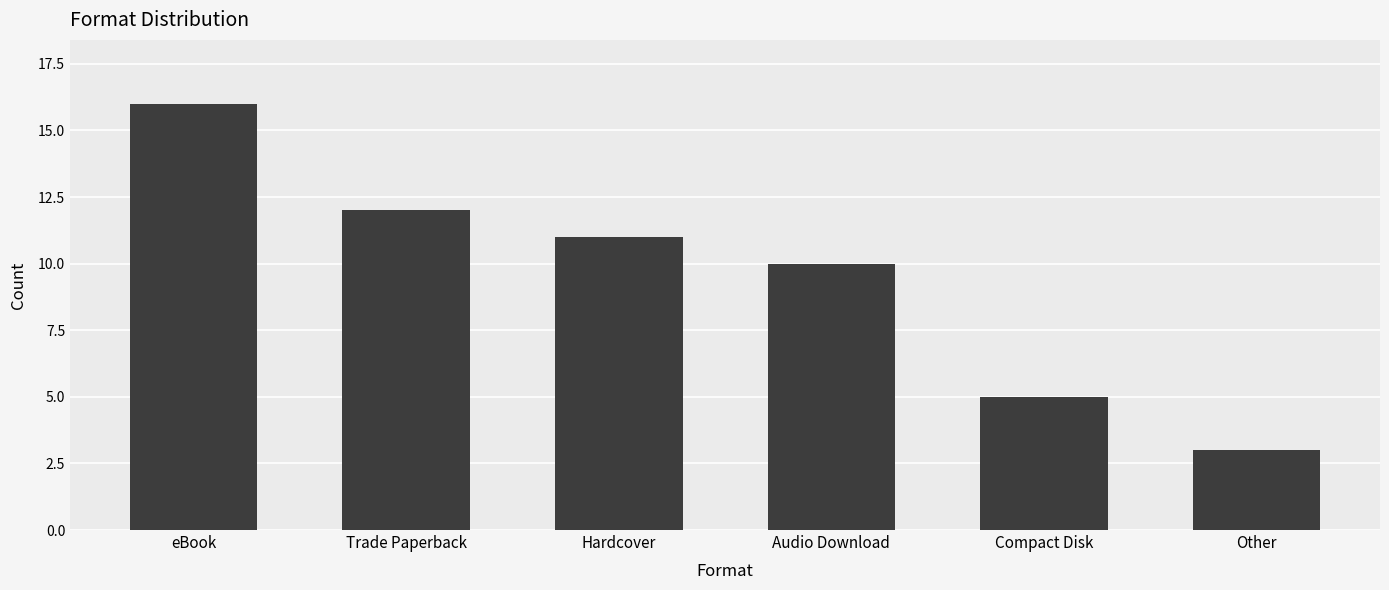

Reading left to right, list all the values displayed in this chart.

eBook=16	Trade Paperback=12	Hardcover=11	Audio Download=10	Compact Disk=5	Other=3